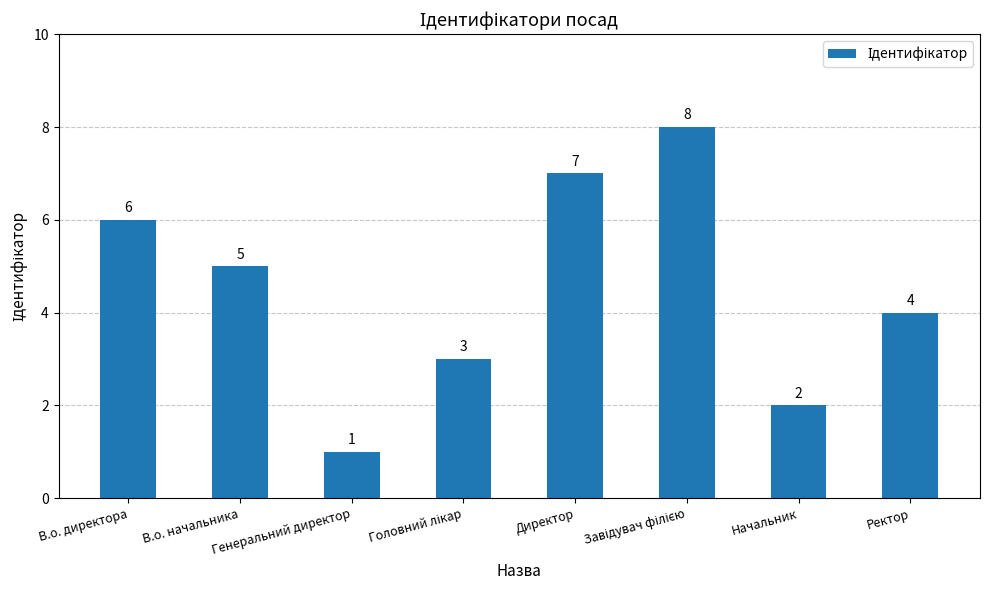

The chart shows a value of 1 at Генеральний директор. True or false?

True